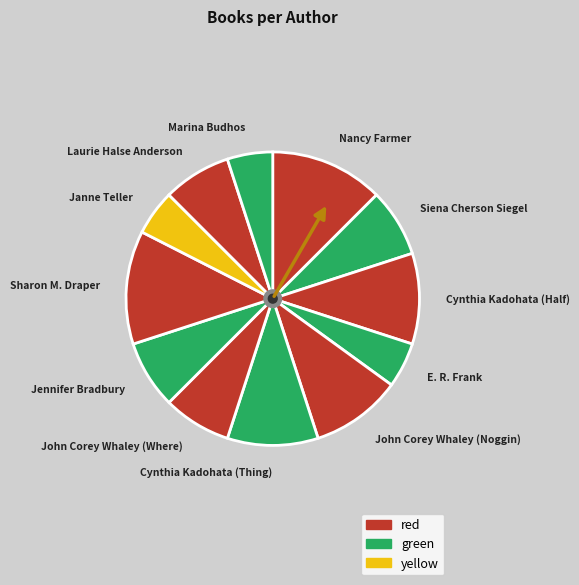

The E. R. Frank slice represents 14% of the pie. True or false?

False